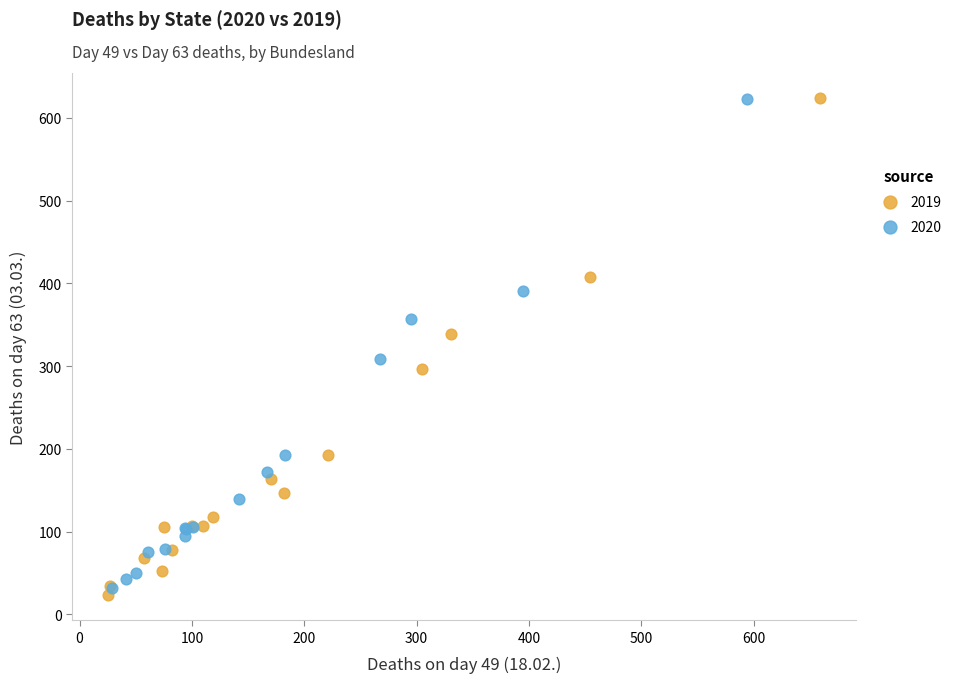

Which series reaches the minimum Y coordinate?

2019